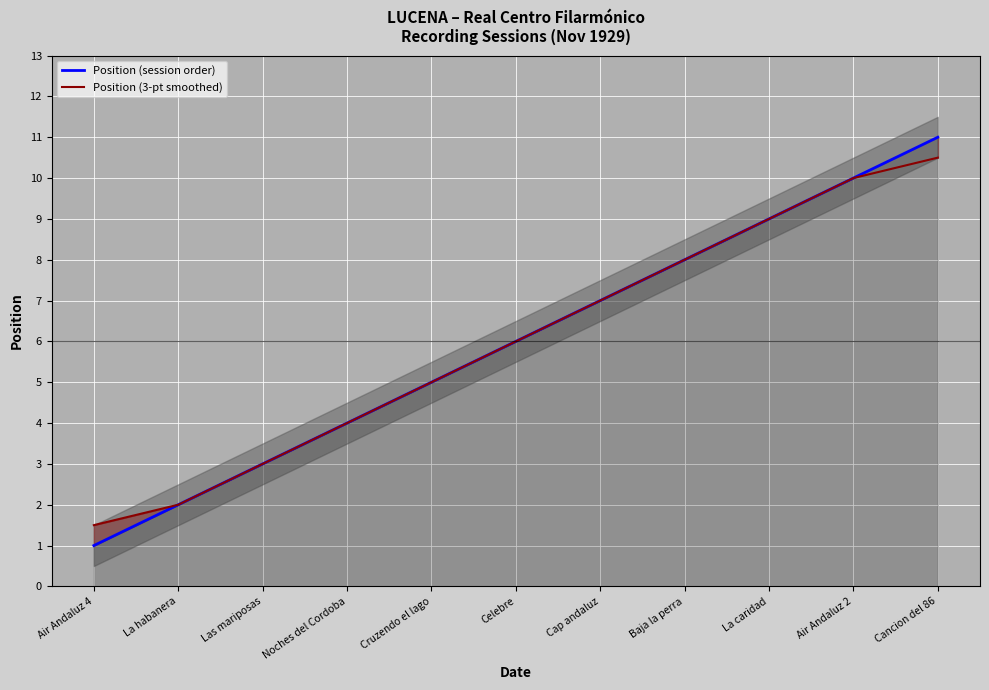

What is the difference between the second highest and minimum values in the Position (session order) series?

9.0